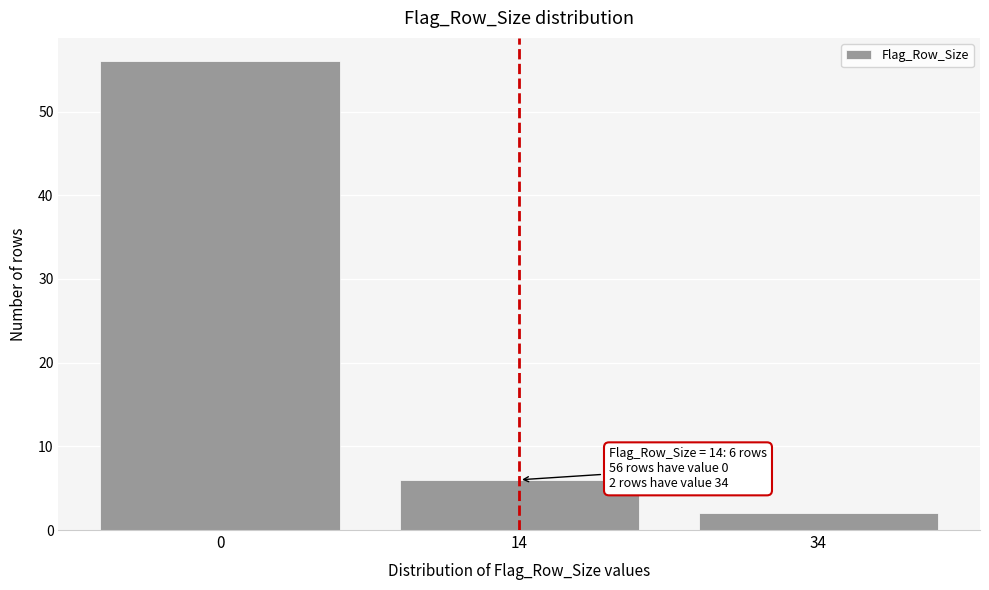

Reading left to right, what are all the values shown in this chart?

56	6	2